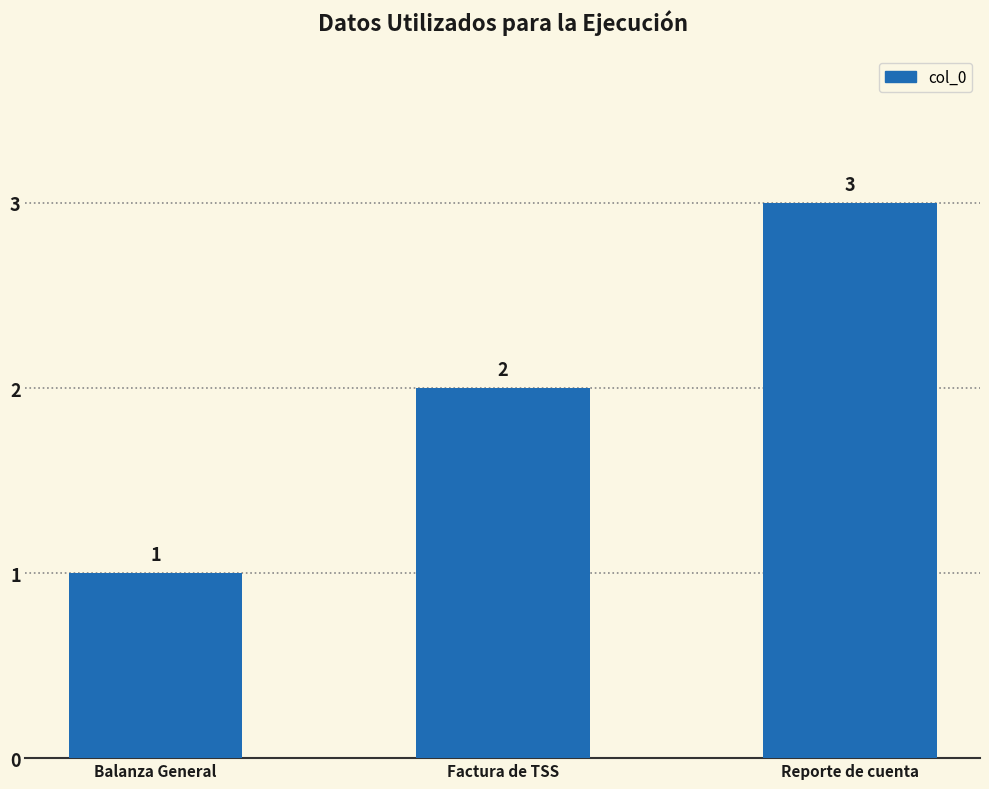

How many values are below 2?

1